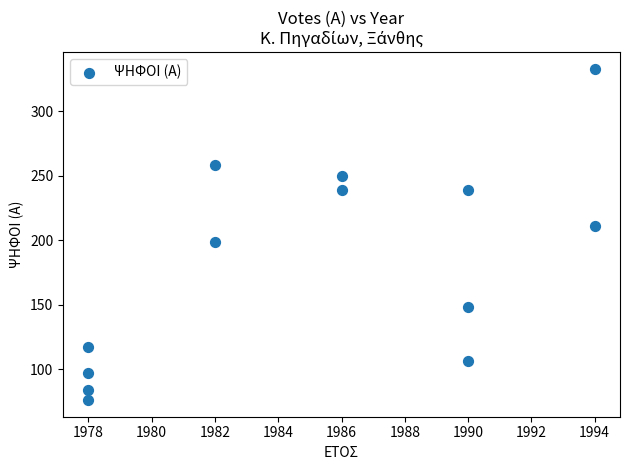

What is the range of X values (max minus min)?

16